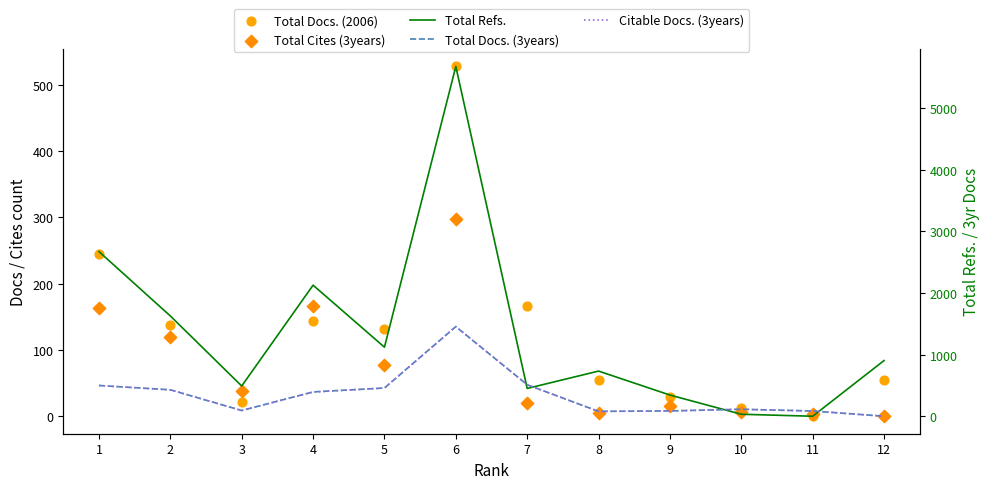

Is the value of Citable Docs. (3years) at 2 greater than the value of Total Docs. (3years) at 3?

Yes